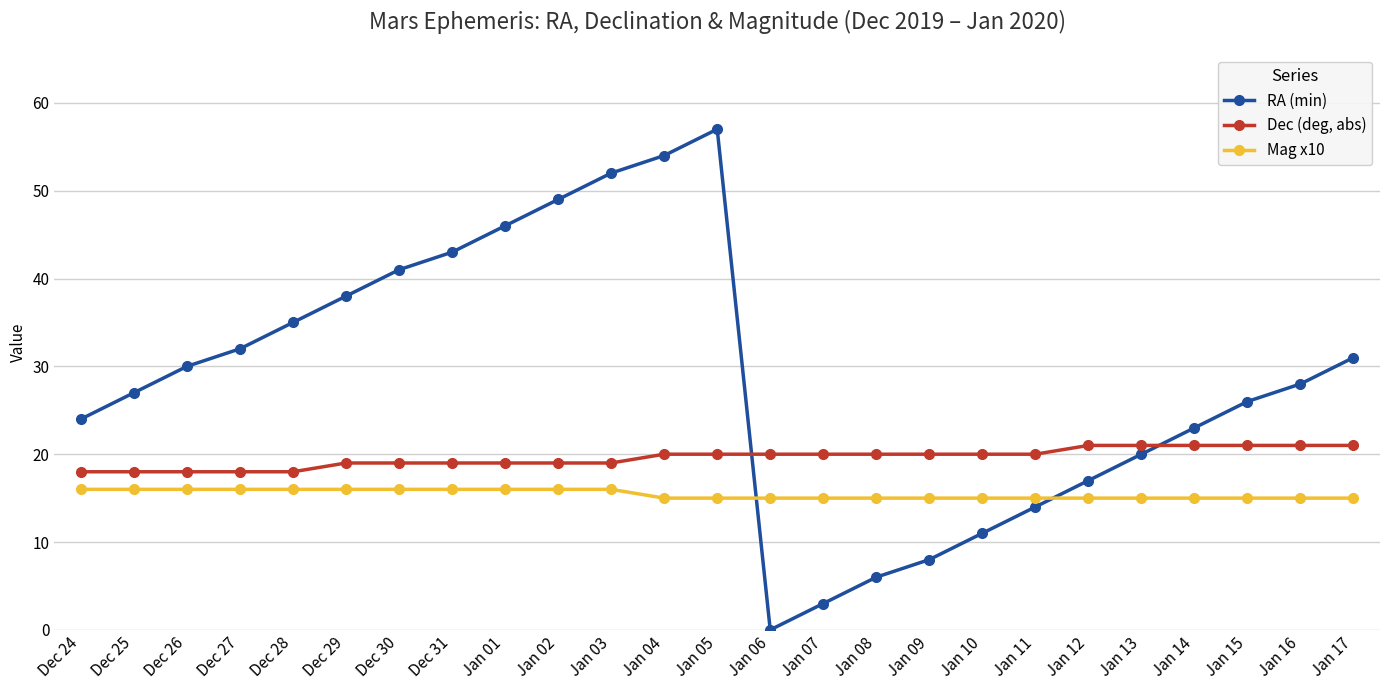

The Dec (deg, abs) series shows 20 at Jan 10. True or false?

True